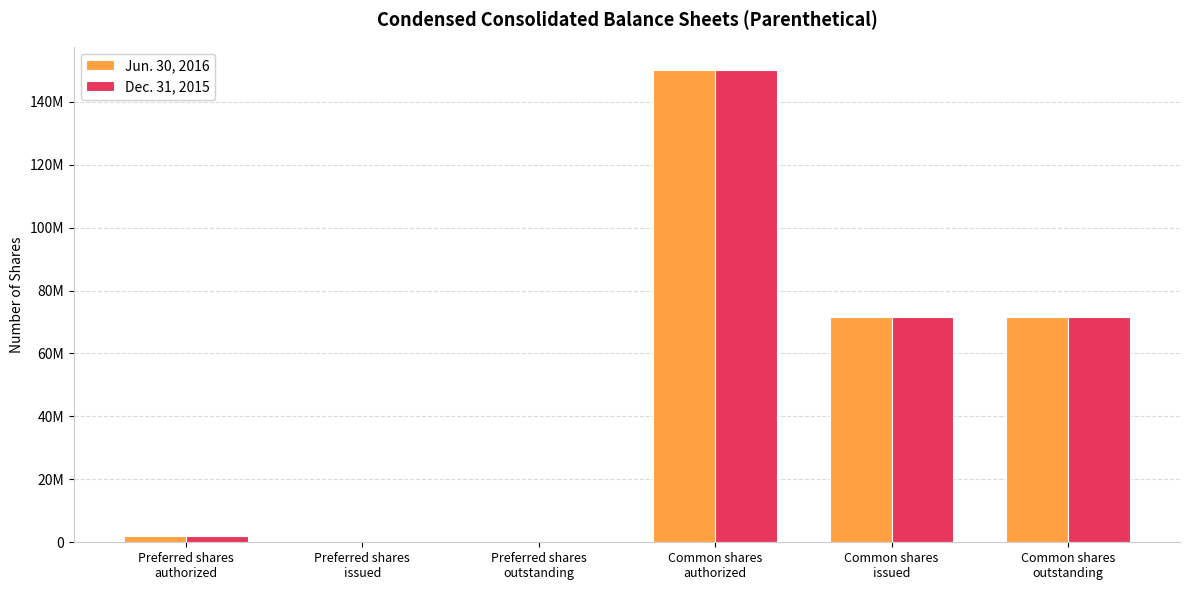

What are all the series names shown in the legend?

Jun. 30, 2016, Dec. 31, 2015